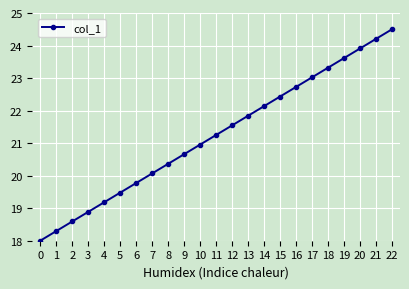

Rank the categories by value from lowest to highest.

0, 1, 2, 3, 4, 5, 6, 7, 8, 9, 10, 11, 12, 13, 14, 15, 16, 17, 18, 19, 20, 21, 22